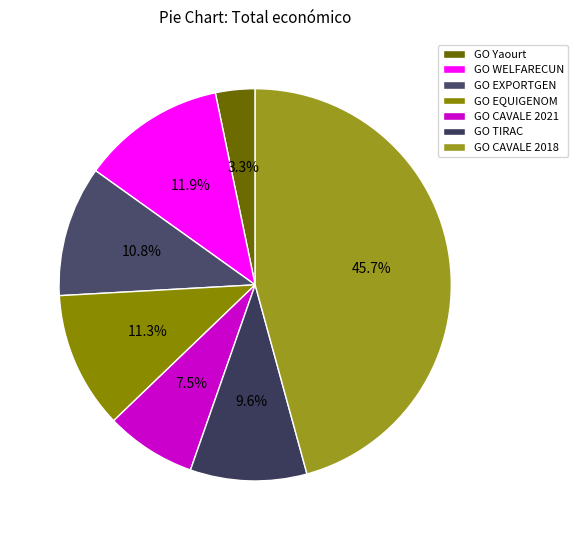

Rank the categories by value from highest to lowest.

GO CAVALE 2018, GO WELFARECUN, GO EQUIGENOM, GO EXPORTGEN, GO TIRAC, GO CAVALE 2021, GO Yaourt